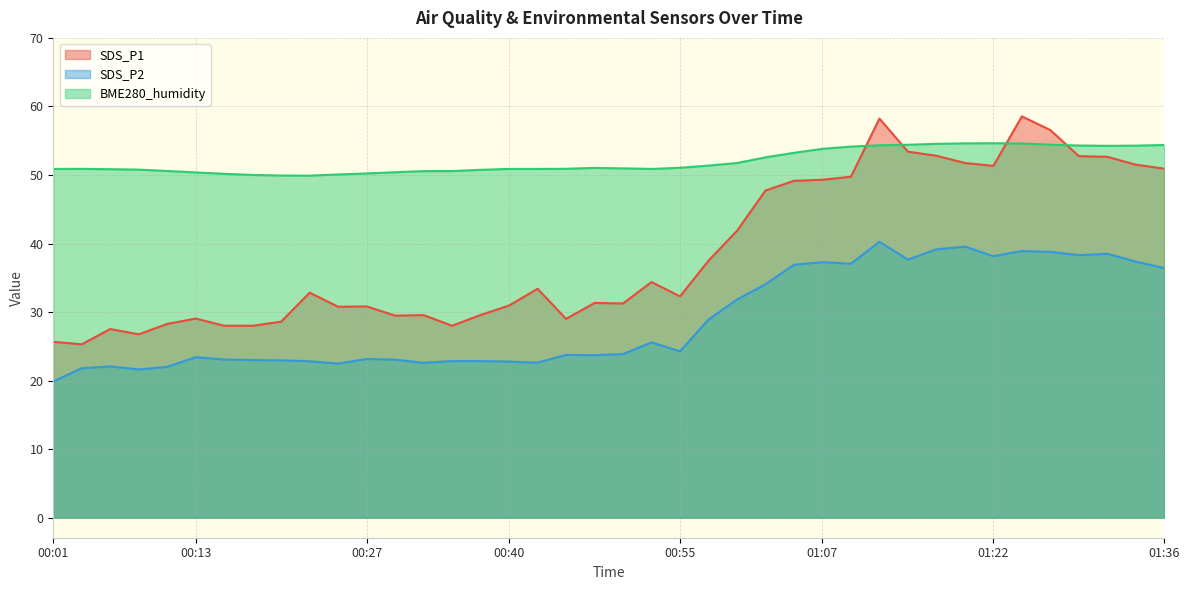

Where does the SDS_P1 series first go above 32?

00:23